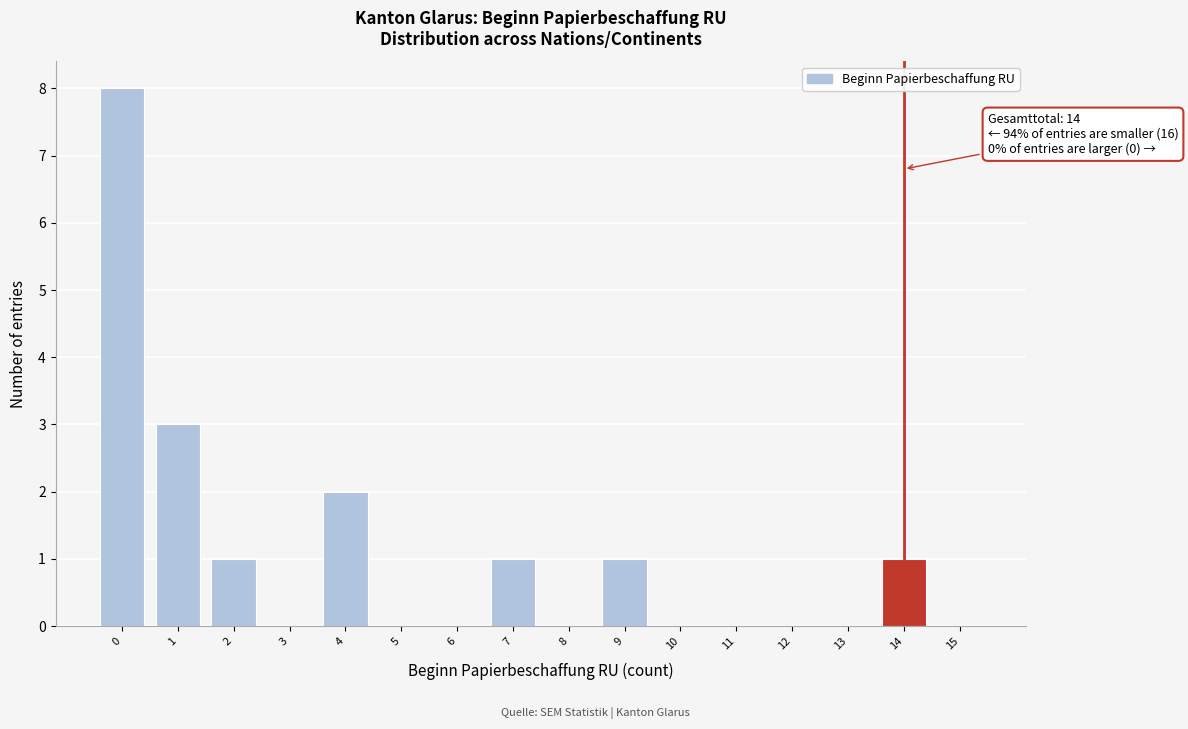

Reading right to left, list all the values displayed in this chart.

15=0	14=1	13=0	12=0	11=0	10=0	9=1	8=0	7=1	6=0	5=0	4=2	3=0	2=1	1=3	0=8